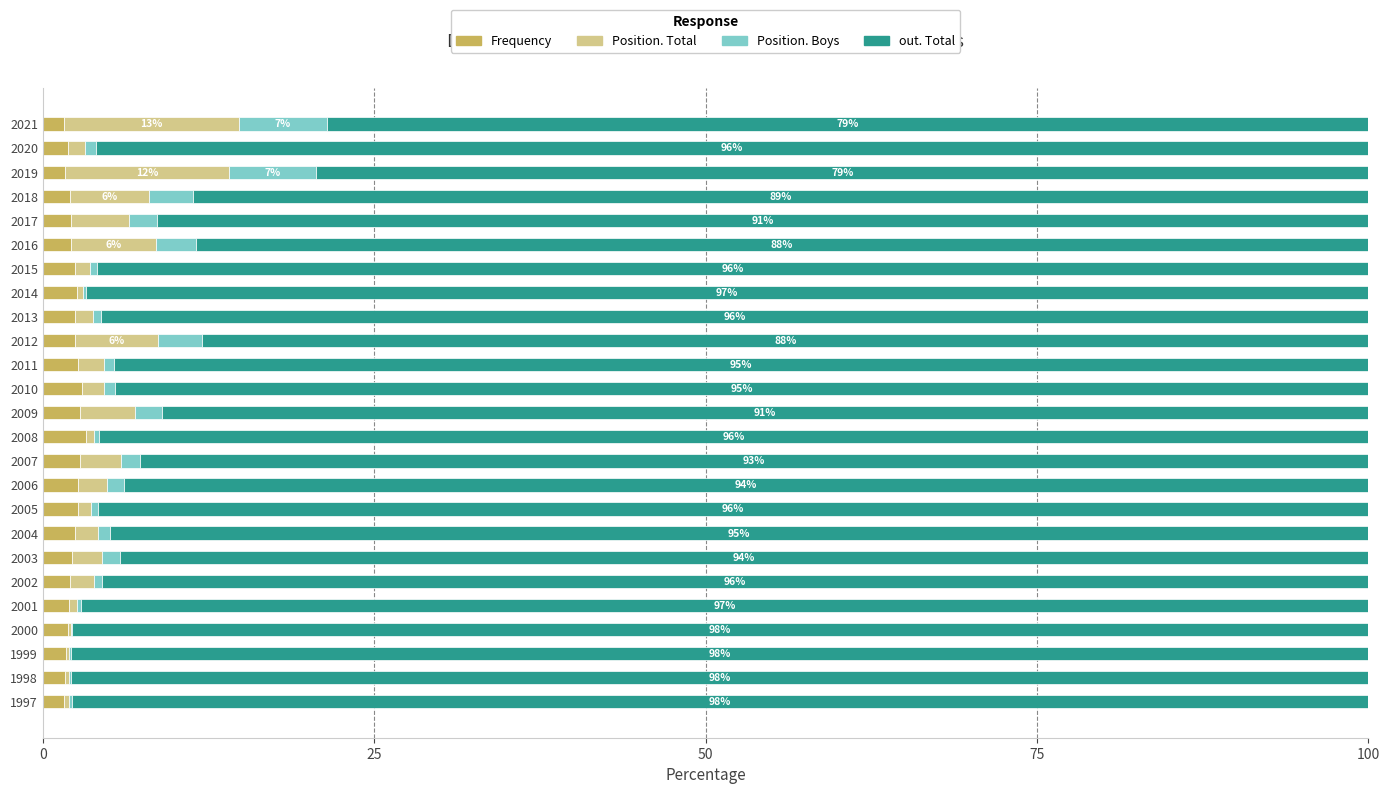

True or false: Frequency has a value of 2.1 at 2002.

True